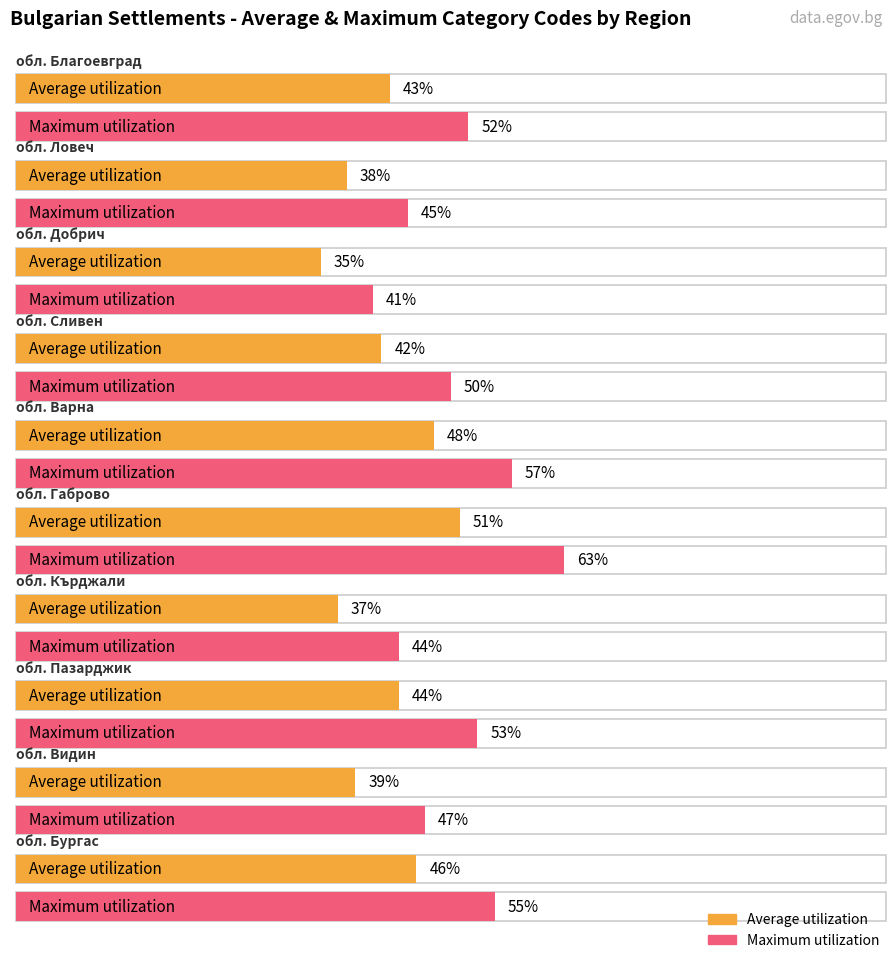

Reading left to right, transcribe all the data shown in this chart.

Average utilization: обл. Благоевград=43	обл. Ловеч=38	обл. Добрич=35	обл. Сливен=42	обл. Варна=48	обл. Габрово=51	обл. Кърджали=37	обл. Пазарджик=44	обл. Видин=39	обл. Бургас=46
Maximum utilization: обл. Благоевград=52	обл. Ловеч=45	обл. Добрич=41	обл. Сливен=50	обл. Варна=57	обл. Габрово=63	обл. Кърджали=44	обл. Пазарджик=53	обл. Видин=47	обл. Бургас=55